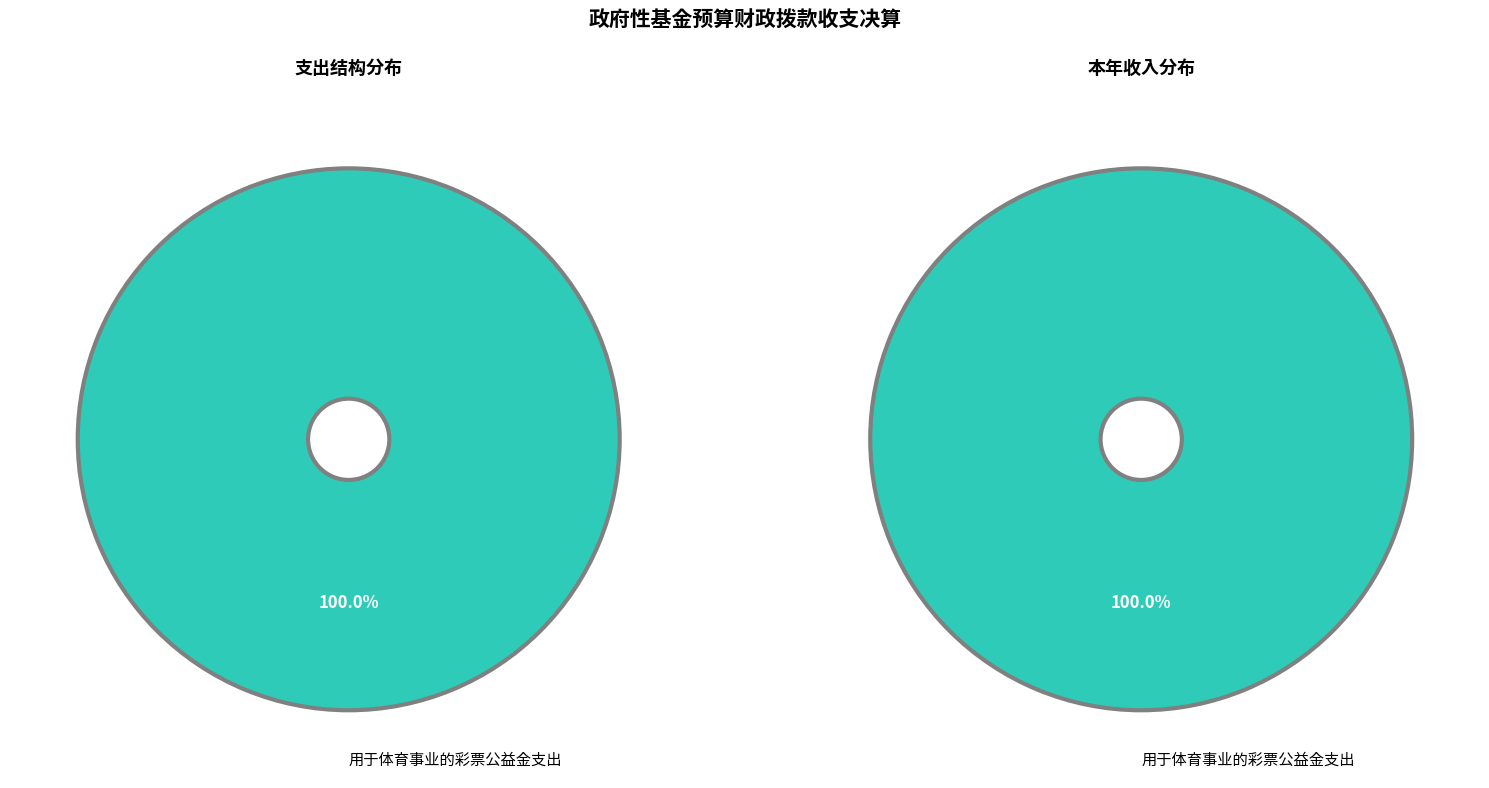

Which has a higher value, 用于体育事业的彩票公益金支出 or 用于教育事业的彩票公益金支出?

用于体育事业的彩票公益金支出